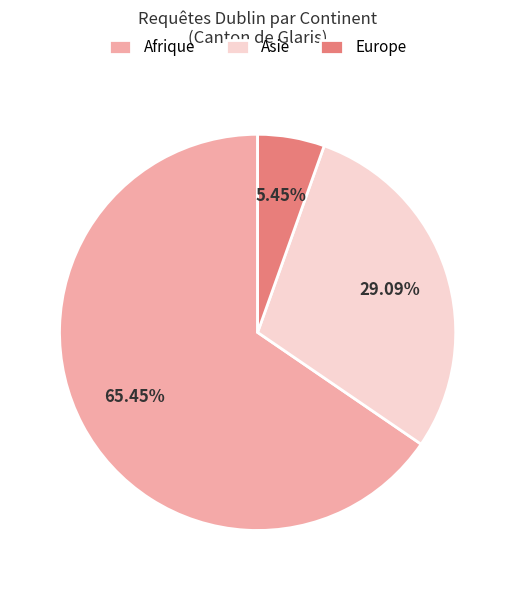

To the nearest percent, what is the difference between the Asie and Afrique slice percentages?

36%